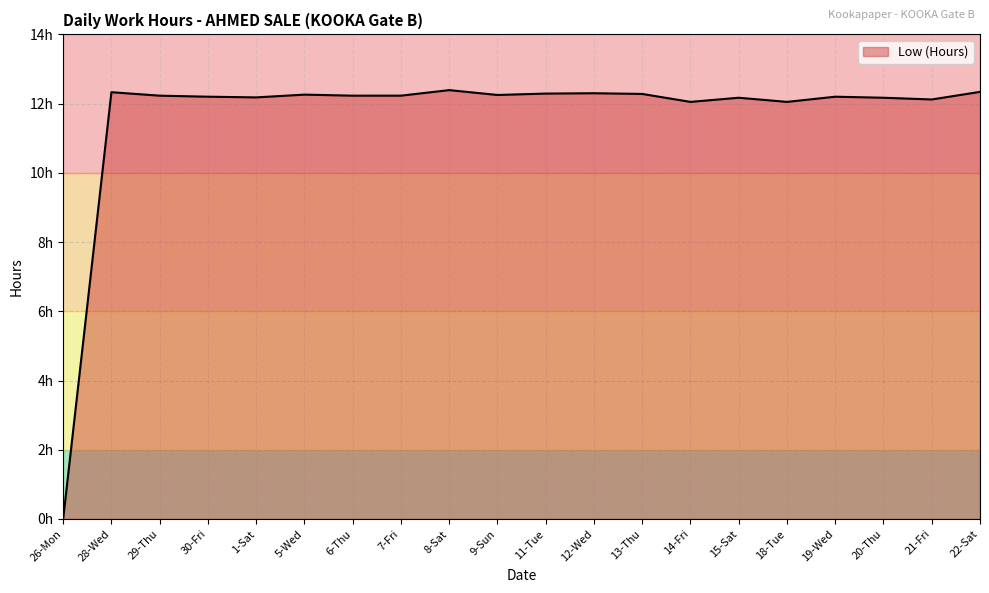

What is the greatest value displayed?

12.4